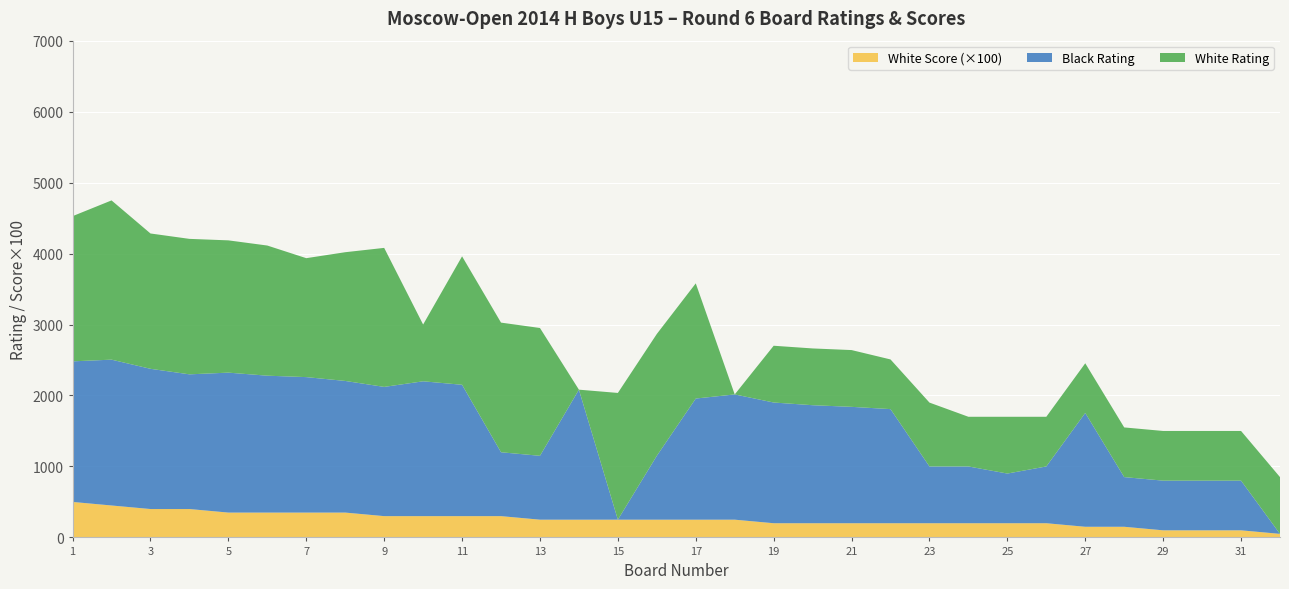

Reading left to right, list all the values displayed in this chart.

White Rating: 1=2046.0	2=2244.0	3=1907.0	4=1909.0	5=1864.0	6=1834.0	7=1676.0	8=1814.0	9=1959.0	10=800.0	11=1810.0	12=1827.0	13=1801.0	14=0.0	15=1786.0	16=1717.0	17=1623.0	18=0.0	19=800.0	20=800.0	21=800.0	22=700.0	23=900.0	24=700.0	25=800.0	26=700.0	27=700.0	28=700.0	29=700.0	30=700.0	31=700.0	32=800.0
Black Rating: 1=1981.0	2=2055.0	3=1976.0	4=1898.0	5=1972.0	6=1929.0	7=1909.0	8=1855.0	9=1821.0	10=1900.0	11=1851.0	12=900.0	13=900.0	14=1832.0	15=0.0	16=900.0	17=1707.0	18=1765.0	19=1701.0	20=1663.0	21=1640.0	22=1608.0	23=800.0	24=800.0	25=700.0	26=800.0	27=1604.0	28=700.0	29=700.0	30=700.0	31=700.0	32=0.0
White Score: 1=5.0	2=4.5	3=4.0	4=4.0	5=3.5	6=3.5	7=3.5	8=3.5	9=3.0	10=3.0	11=3.0	12=3.0	13=2.5	14=2.5	15=2.5	16=2.5	17=2.5	18=2.5	19=2.0	20=2.0	21=2.0	22=2.0	23=2.0	24=2.0	25=2.0	26=2.0	27=1.5	28=1.5	29=1.0	30=1.0	31=1.0	32=0.5